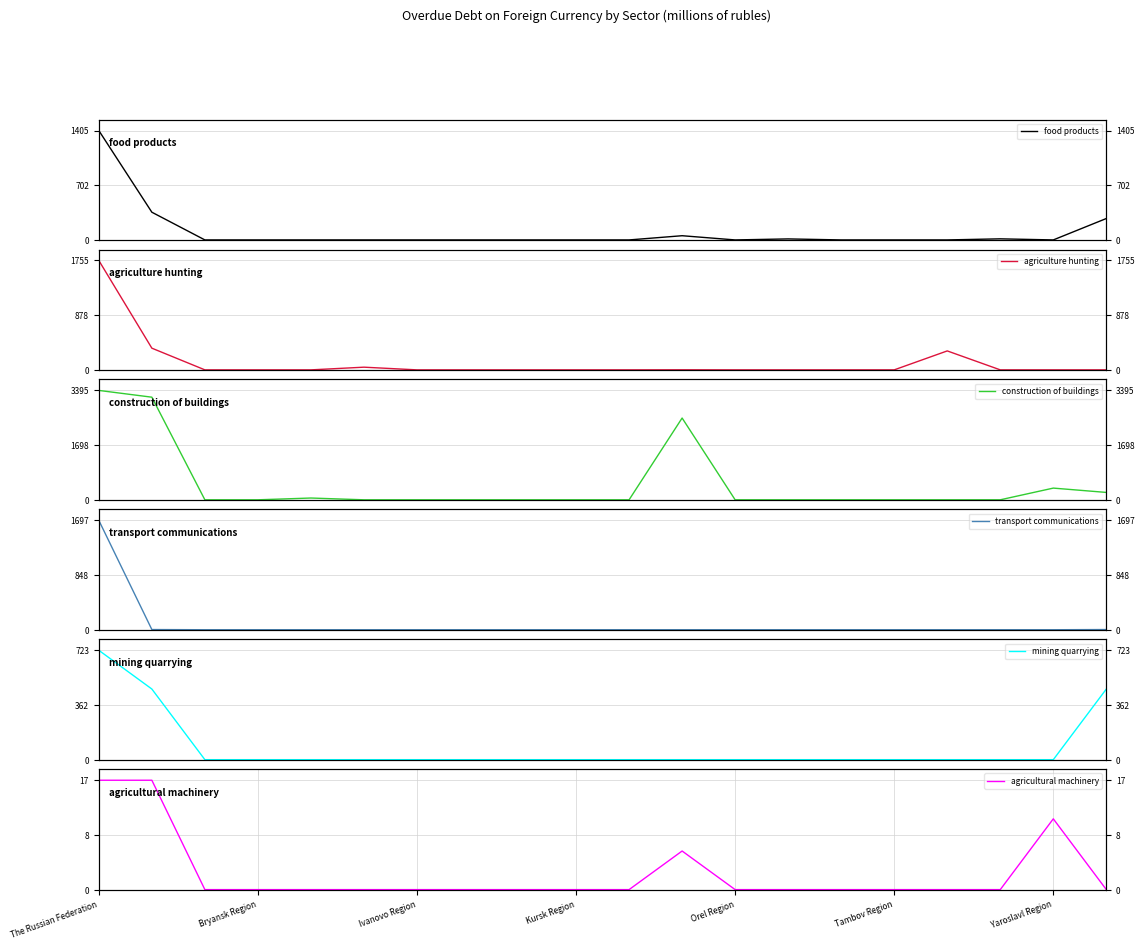

True or false: transport communications has a value of 772 at 11.

False